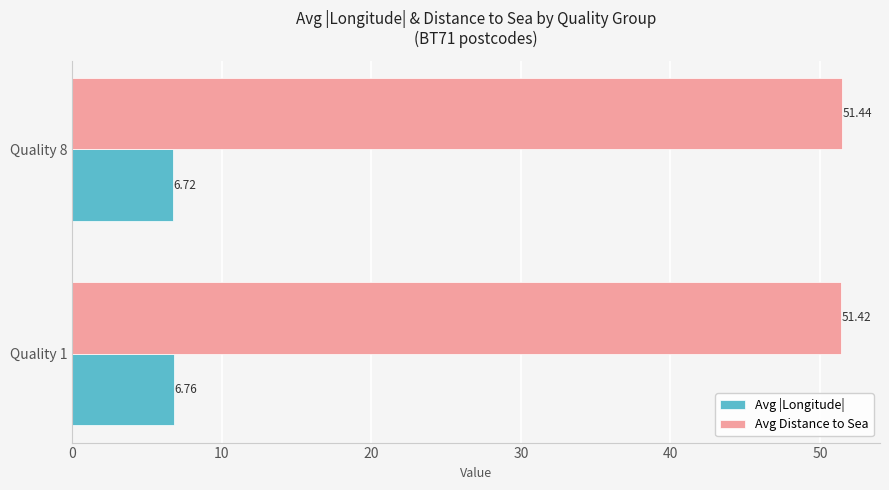

Which series has the widest spread of values?

Avg |Longitude|